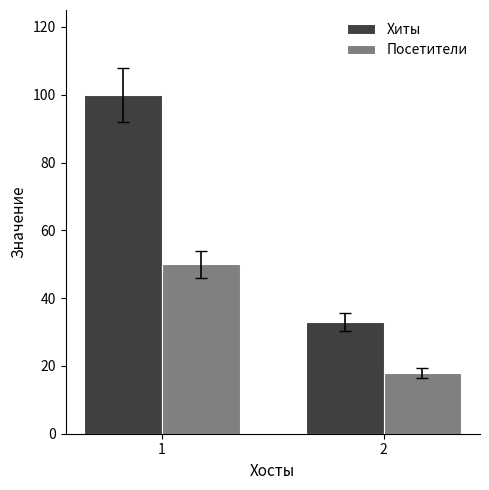

What is the difference between the maximum and minimum values in the Хиты series?

67